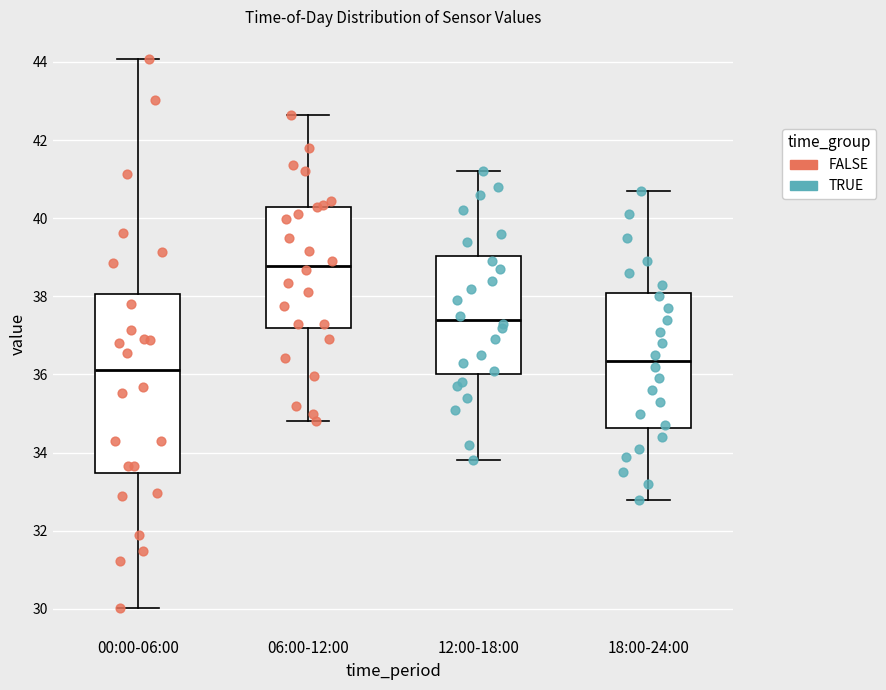

Reading left to right, read every box against the y-axis: the position of its median line, the range the box covers, and the ends of its whiskers. The values are not printed on the chart, so give them approximately, as read against the axis.

00:00-06:00: median 36.2, box 33.4 to 38.0, whiskers 30.0 to 44.0
06:00-12:00: median 38.8, box 37.2 to 40.2, whiskers 34.8 to 42.6
12:00-18:00: median 37.4, box 36.0 to 39.0, whiskers 33.8 to 41.2
18:00-24:00: median 36.4, box 34.6 to 38.0, whiskers 32.8 to 40.8